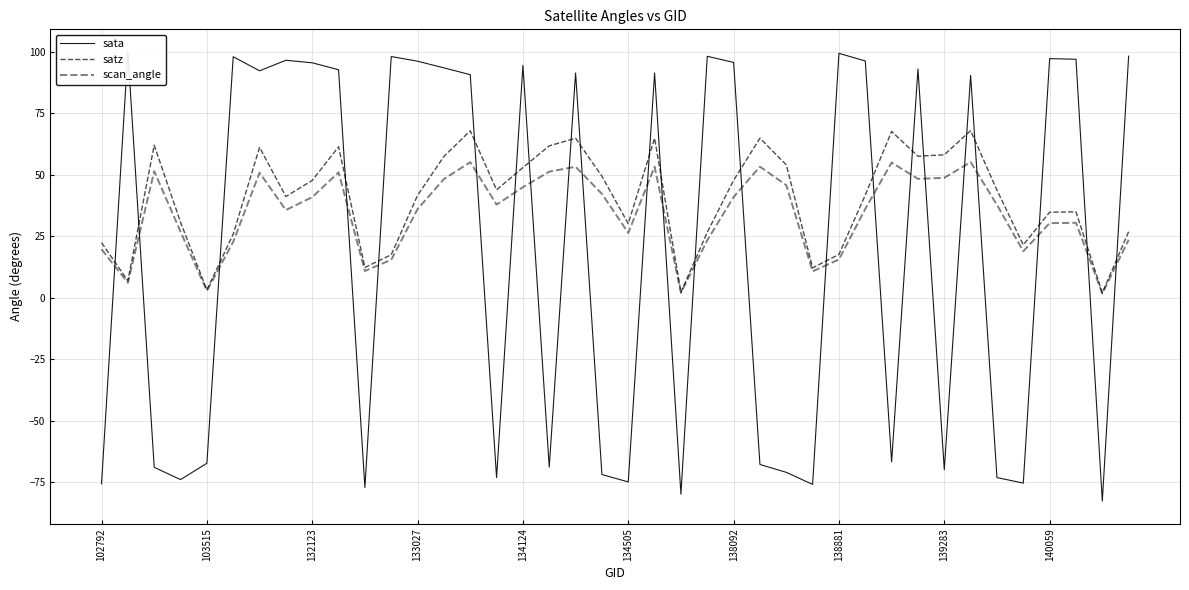

Does the chart display data point markers on the line(s)?

No